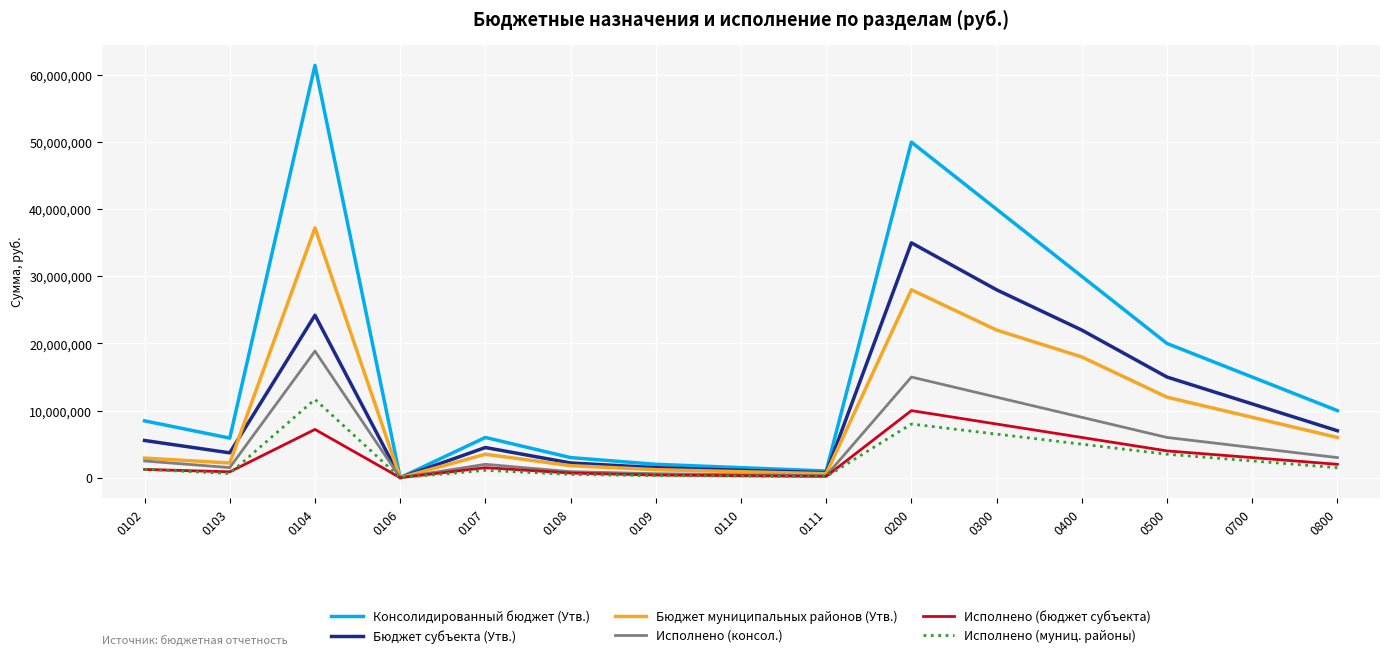

What is the spread (max minus min) of values at 0200?

42000000.0